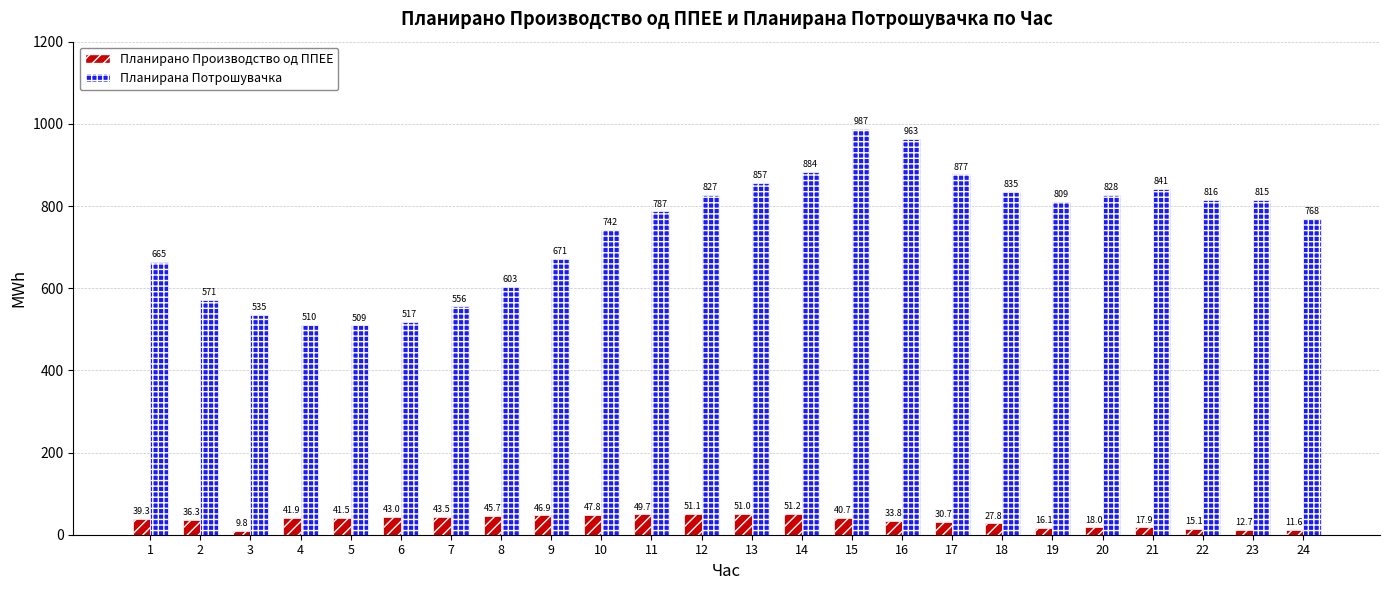

The value of Планирана Потрошувачка at 15 is 592.6. True or false?

False